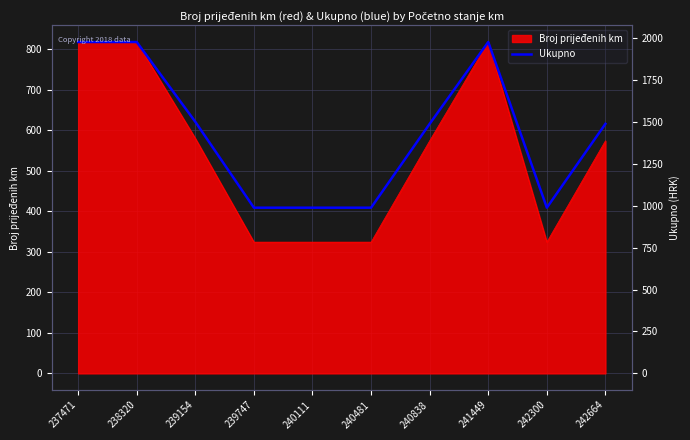

How many points are higher than both their immediate neighbors (excluding endpoints)?

1